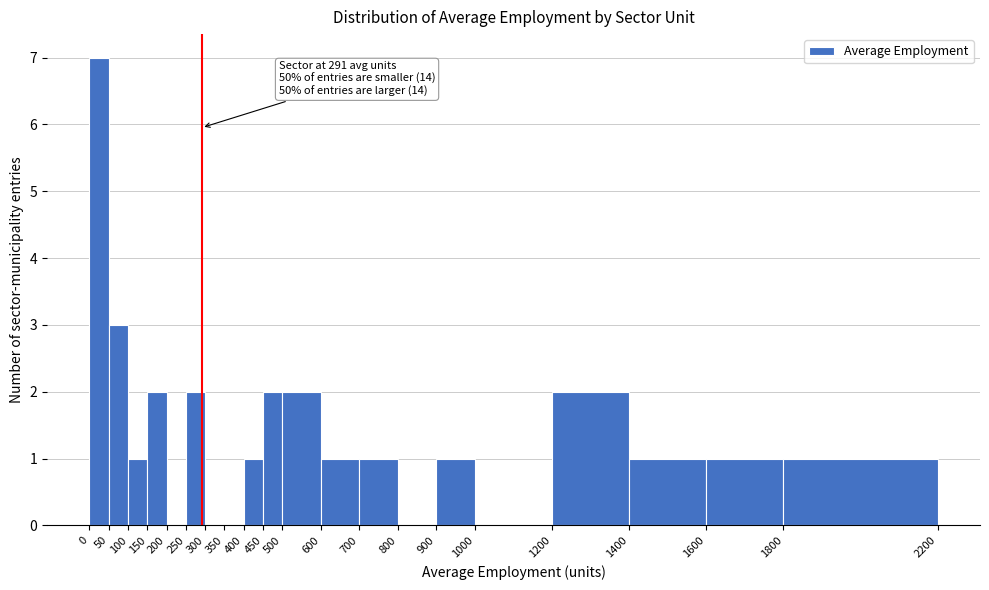

Which range on the x-axis has the tallest bar?

0 to 50